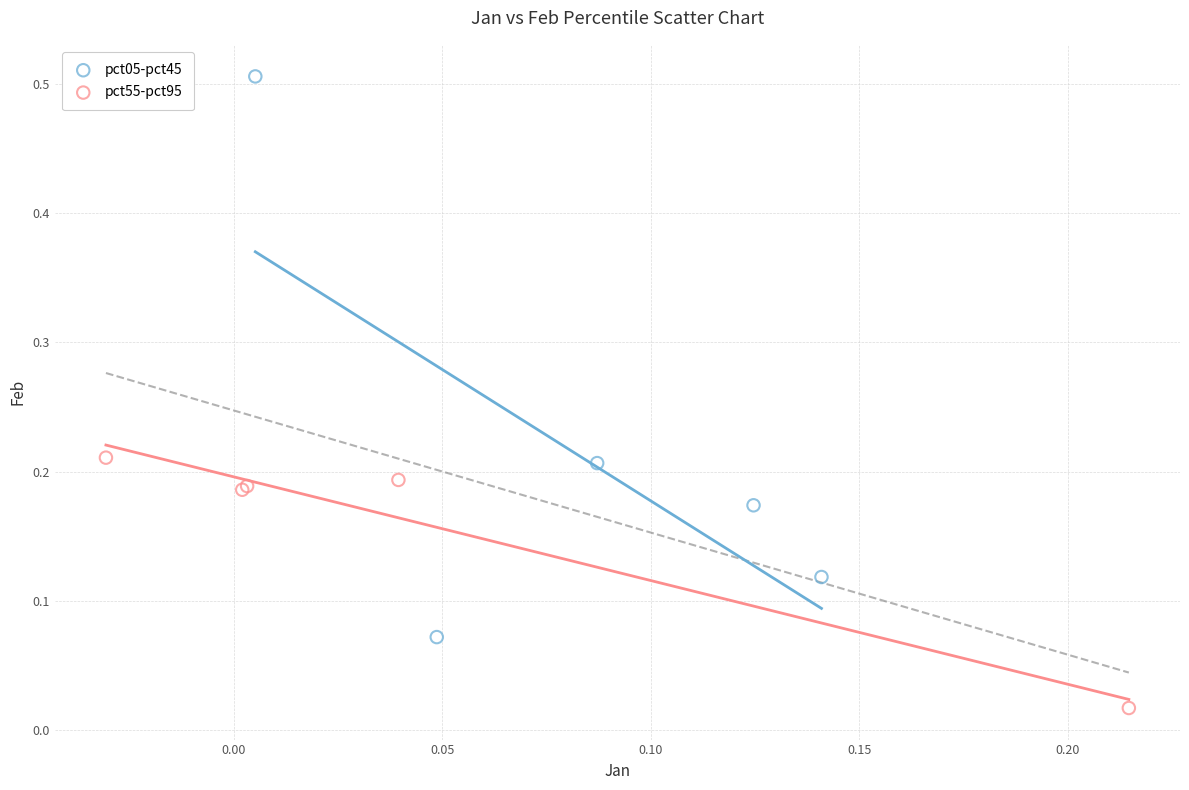

Which series contains the highest Y value?

pct05-pct45